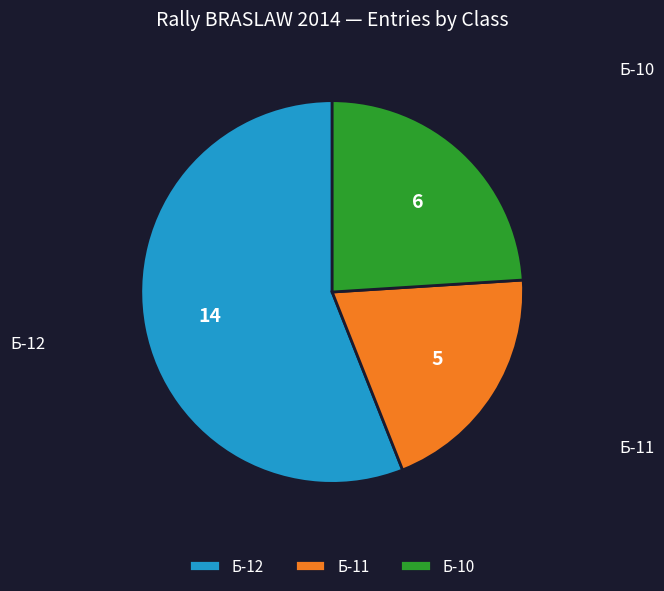

Is the sum of Б-10 and Б-12 greater than half?

Yes